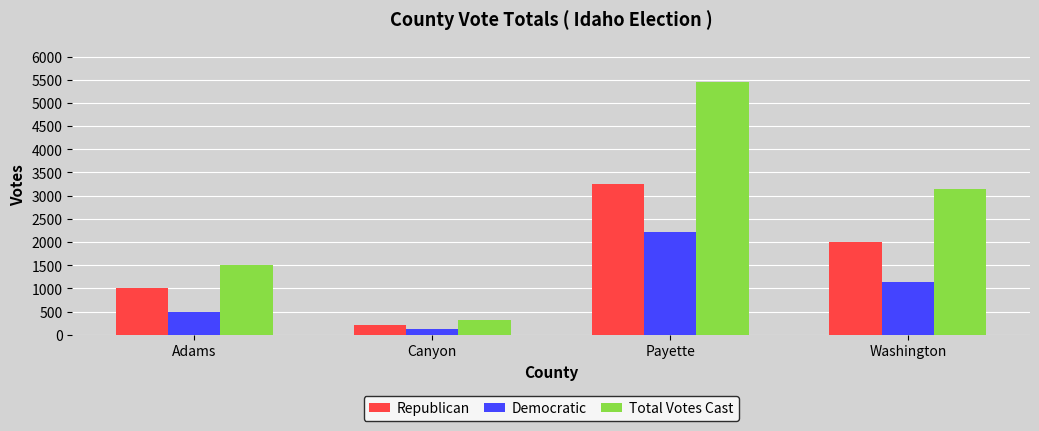

Rank the categories by Democratic value from highest to lowest.

Payette, Washington, Adams, Canyon